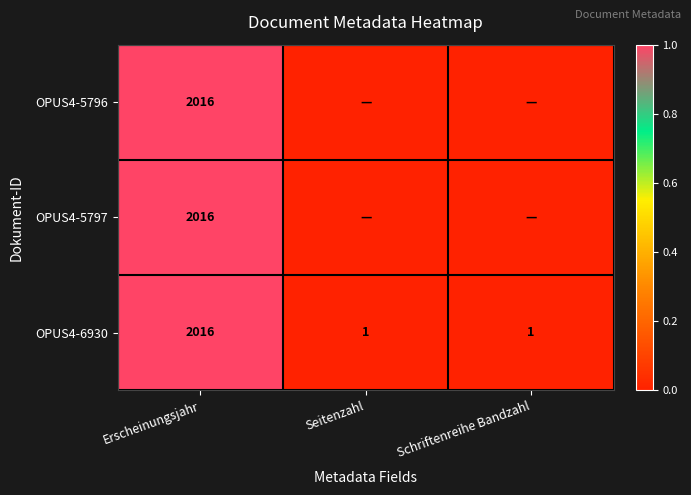

What is the highest value of the OPUS4-6930 series?

2016